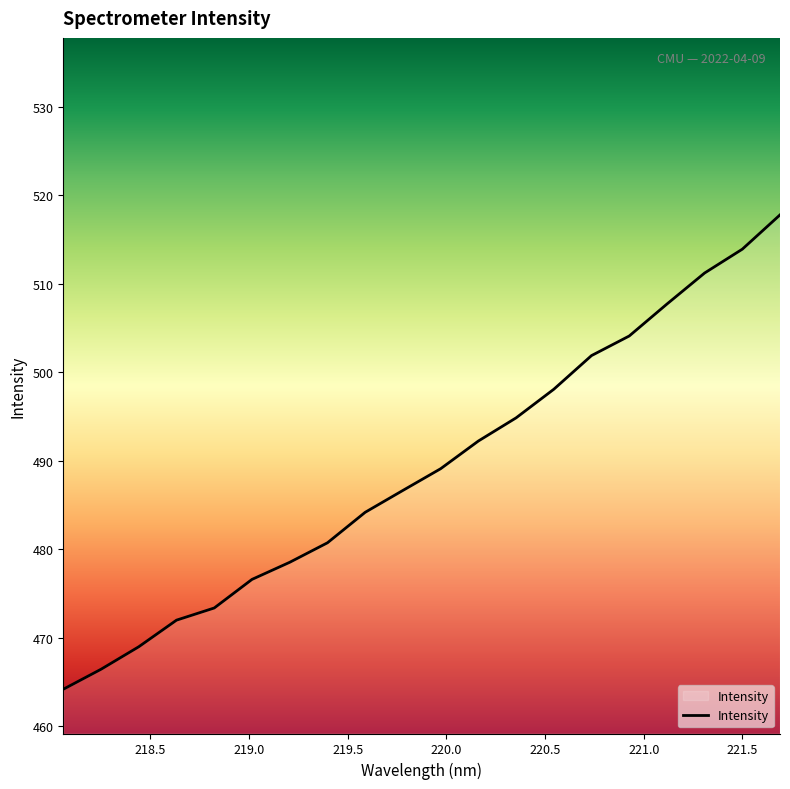

Reading left to right, list all the values displayed in this chart.

464.2	466.4	469.0	472.0	473.4	476.6	478.5	480.7	484.2	486.7	489.1	492.2	494.9	498.1	501.9	504.1	507.7	511.2	513.9	517.8